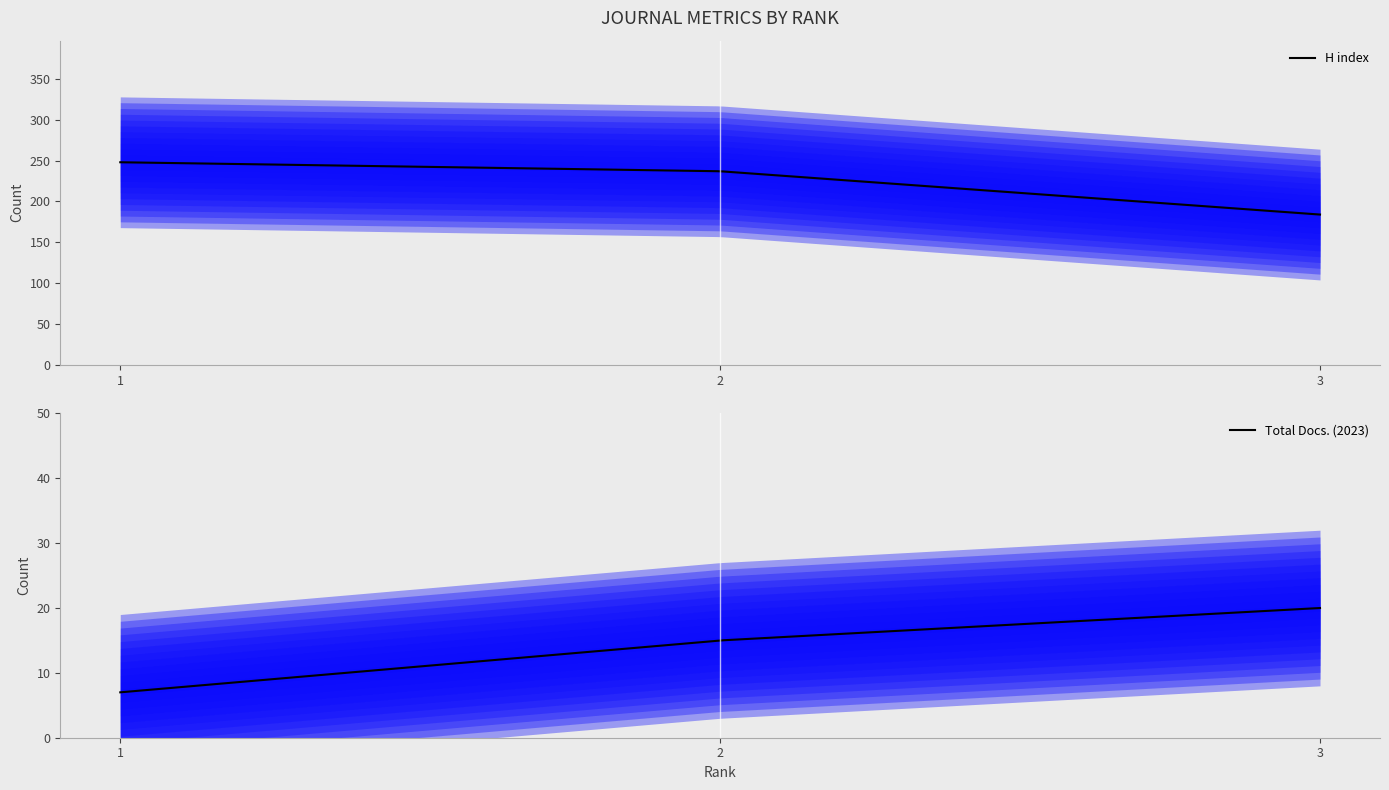

Which has a higher value, 2 or 1?

1